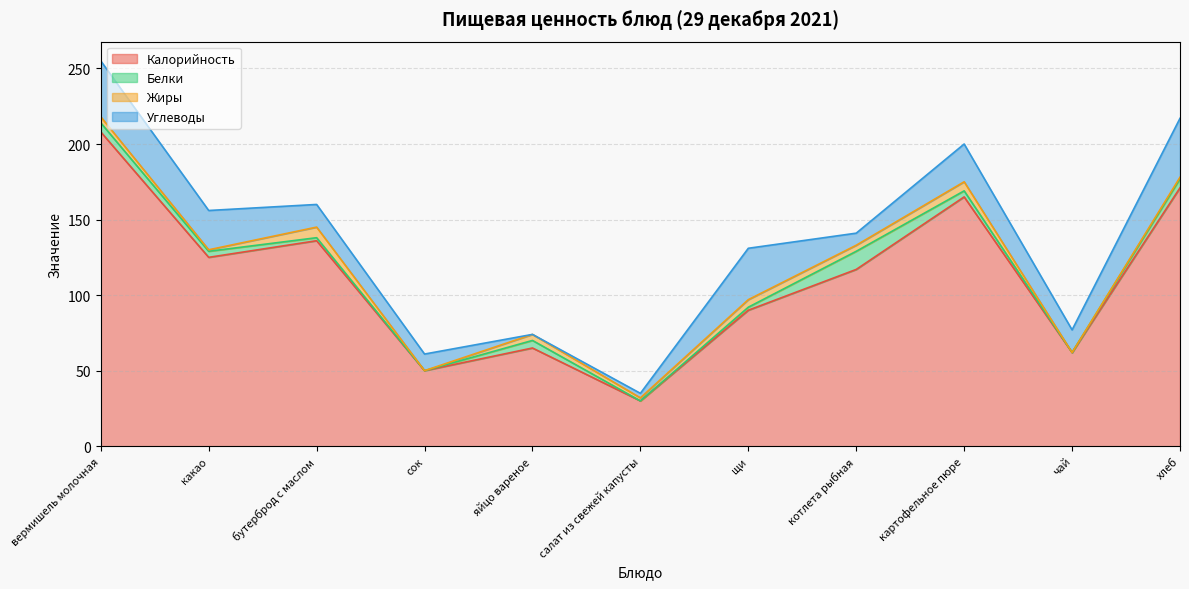

At which category does Белки reach its first local valley?

сок